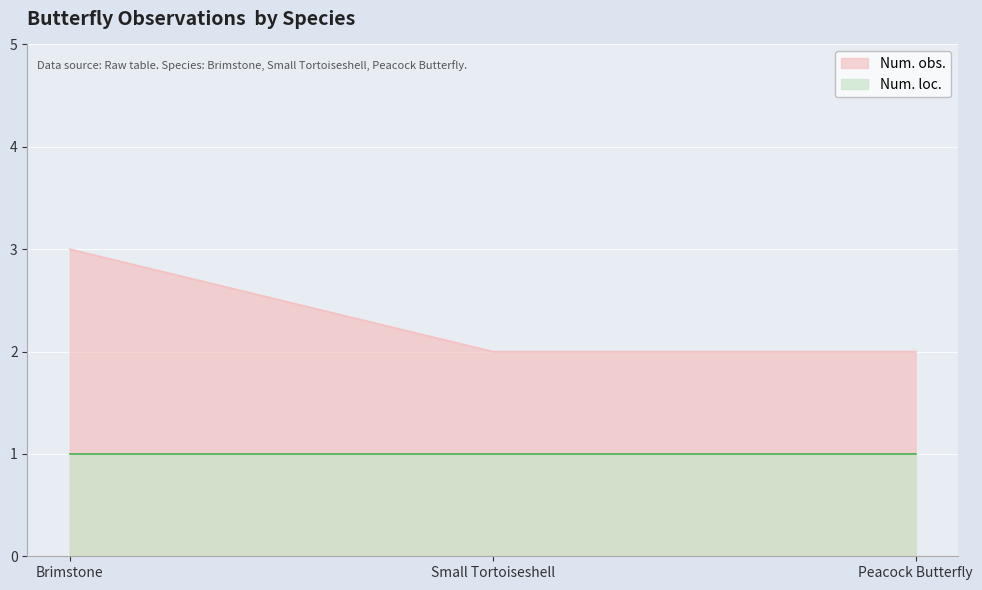

What is the sum of the values at Peacock Butterfly and Brimstone?

5